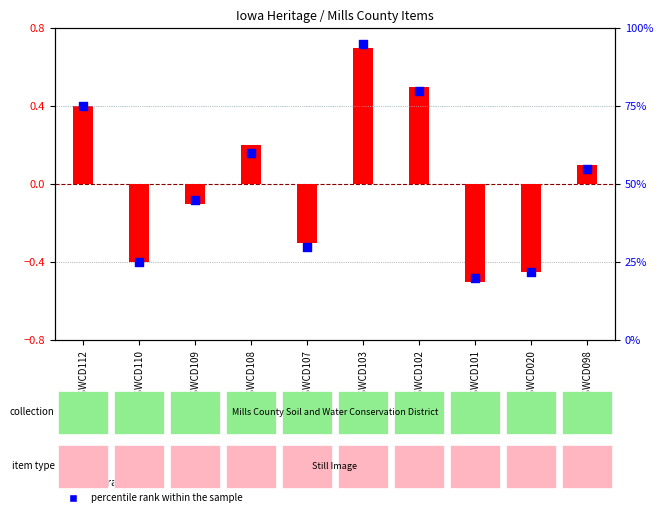

What is the total value across all series at MCSWCD110?

24.6